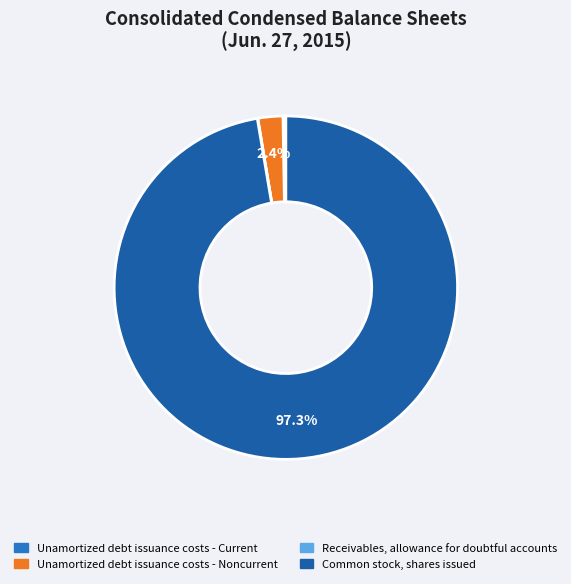

Which has a higher value, Common stock, shares issued or Unamortized debt issuance costs - Noncurrent?

Common stock, shares issued